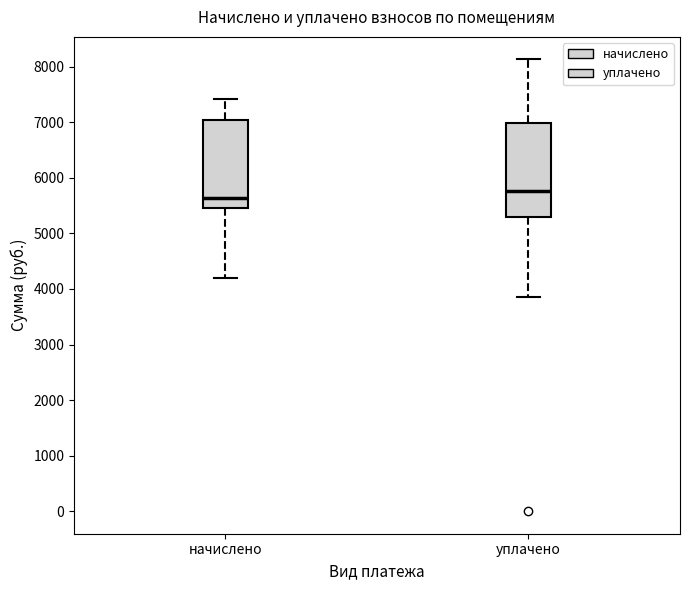

Reading left to right, transcribe this box plot: for each box, give where its median line is, the range the box spans, and where its two whiskers end, as read against the y-axis. The values are not printed on the chart, so give them approximately, as read against the axis.

начислено: median 5600, box 5400 to 7000, whiskers 4200 to 7400
уплачено: median 5800, box 5300 to 7000, whiskers 3900 to 8100